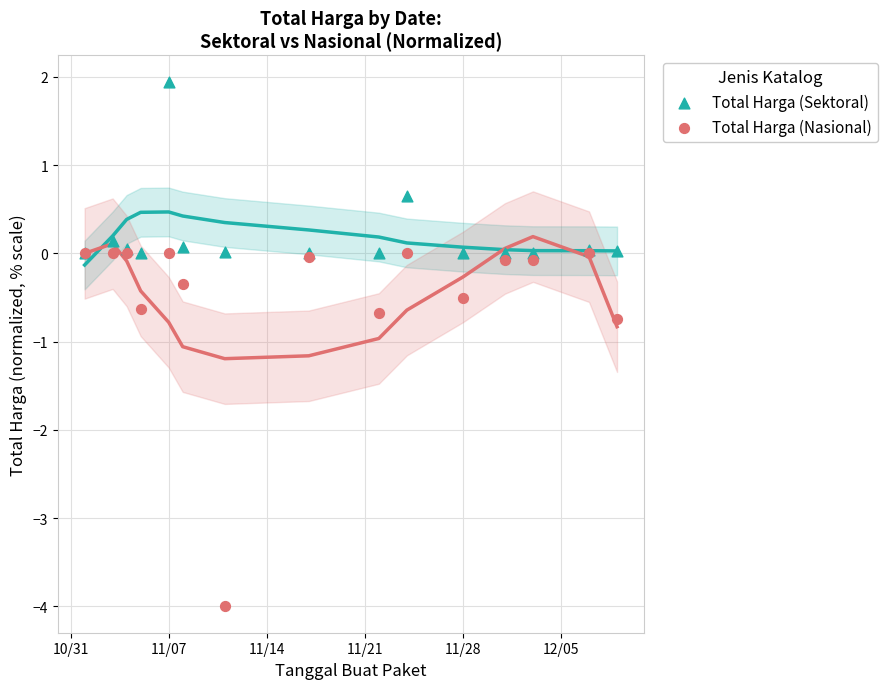

In the Total Harga (Nasional) series, what Y value is closest to -2?

-0.7